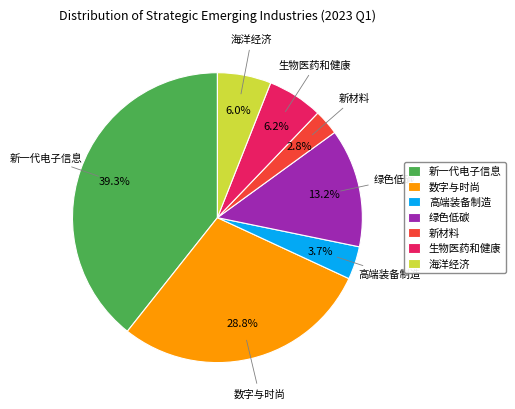

What is the ratio of the value at 海洋经济 to the value at 新材料?

2.1